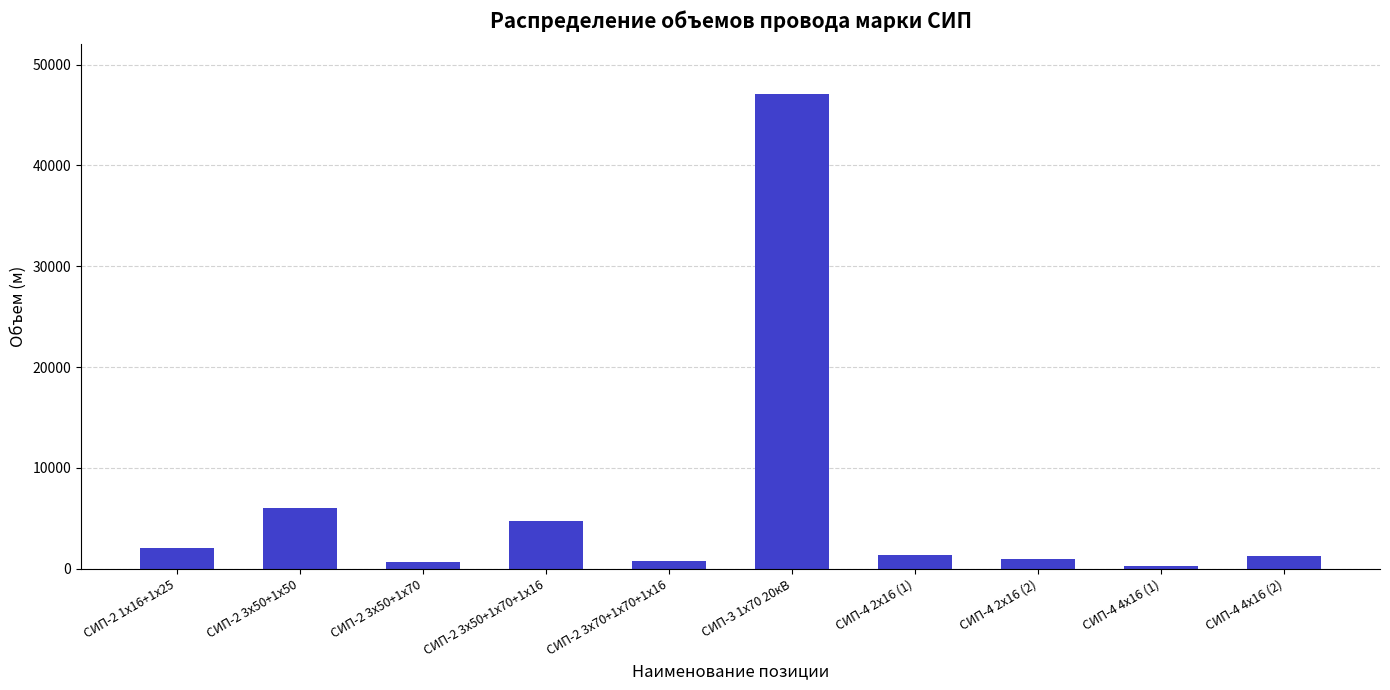

What is the change in value from СИП-2 3х50+1х50 to СИП-4 2х16 (1)?

-4715